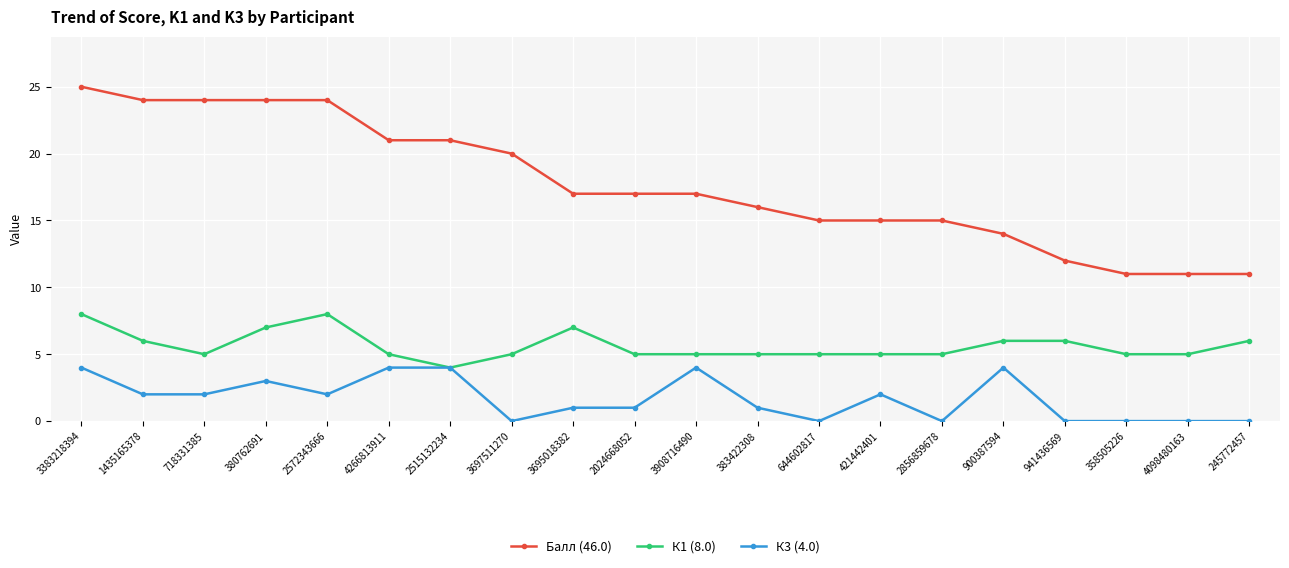

At which label does Балл (46.0) first exceed 17?

3383218394